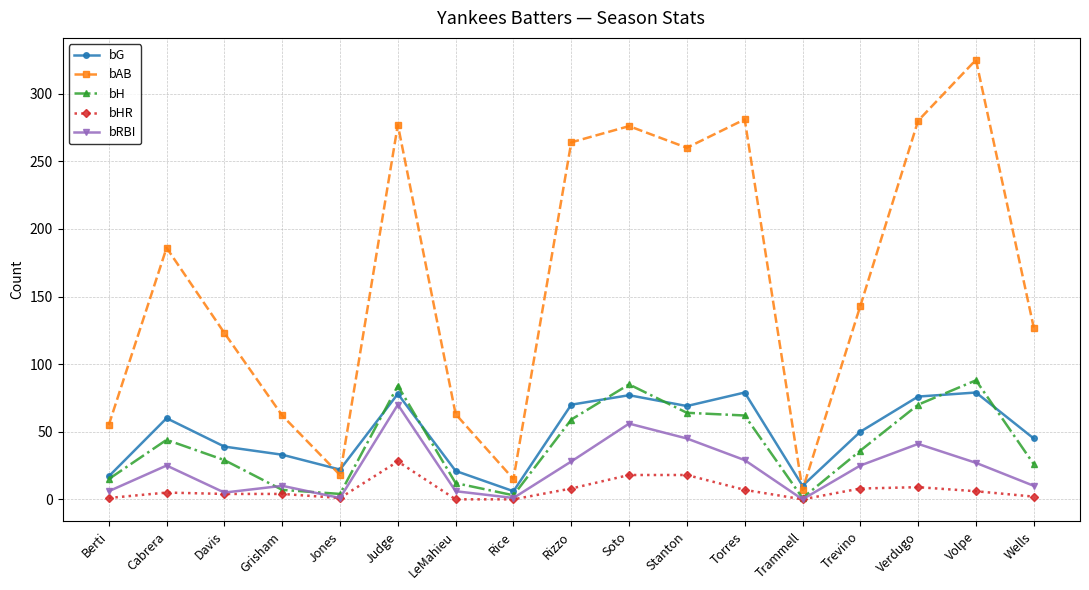

True or false: bH has more than 1 points higher than both neighbors.

True